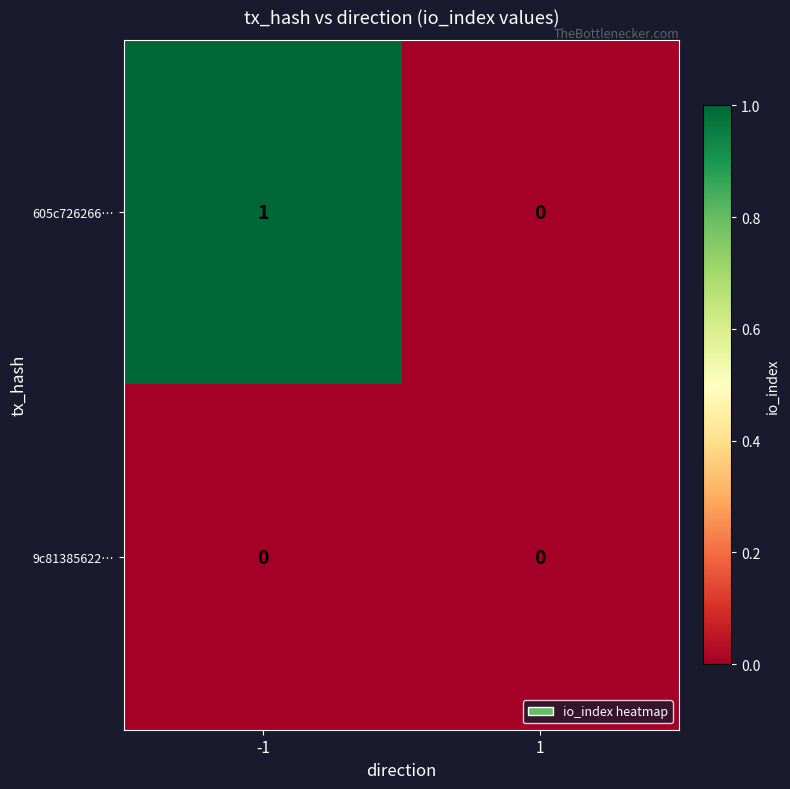

Reading right to left, transcribe all the data shown in this chart.

605c726266…: 0	1
9c81385622…: 0	0